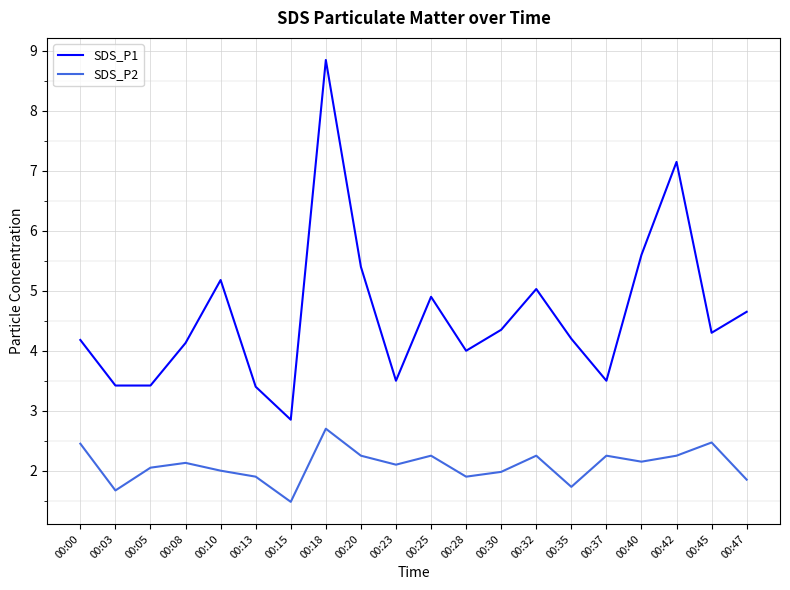

What is the difference between the maximum and minimum values in the SDS_P1 series?

6.0